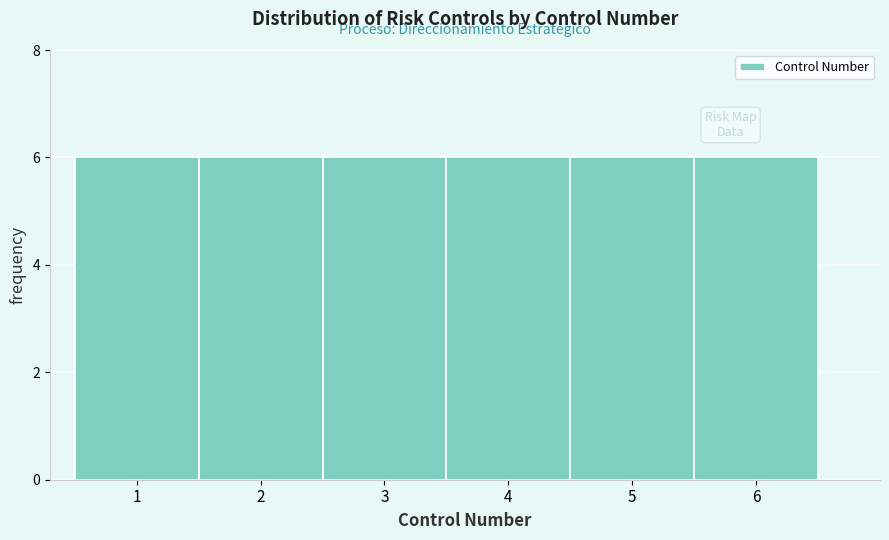

Reading left to right, transcribe this chart: for each bar, give the range it covers on the x-axis and its height. The values are not printed on the chart, so give them approximately, as read against the axis.

0.5 to 1.5: 6
1.5 to 2.5: 6
2.5 to 3.5: 6
3.5 to 4.5: 6
4.5 to 5.5: 6
5.5 to 6.5: 6